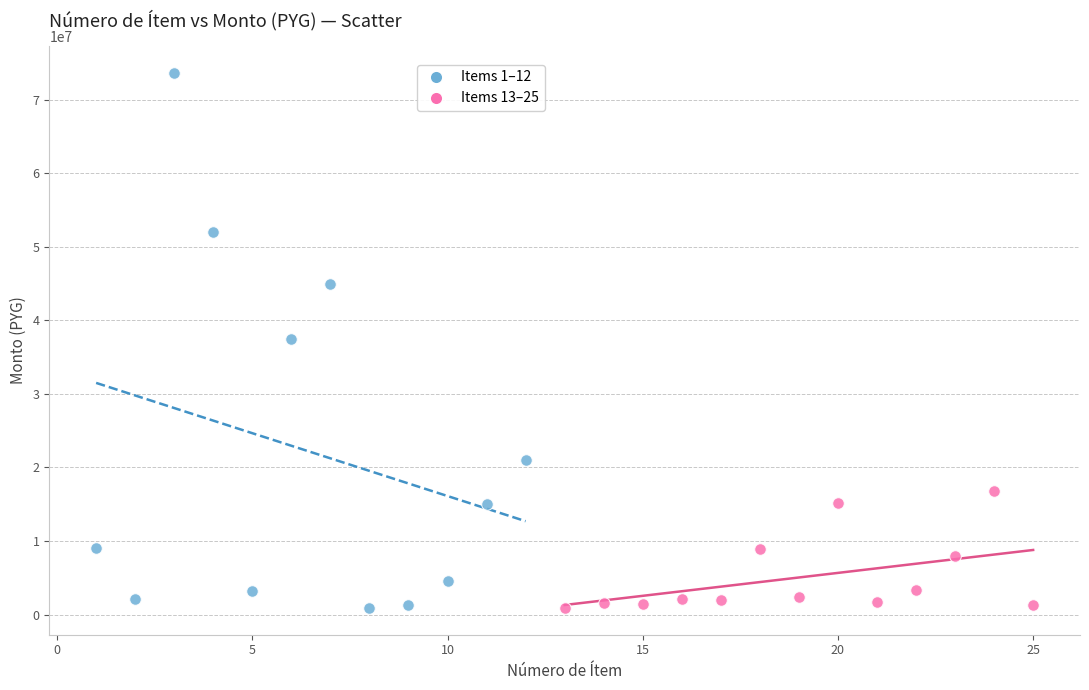

Which series contains the highest Y value?

Items 1–12